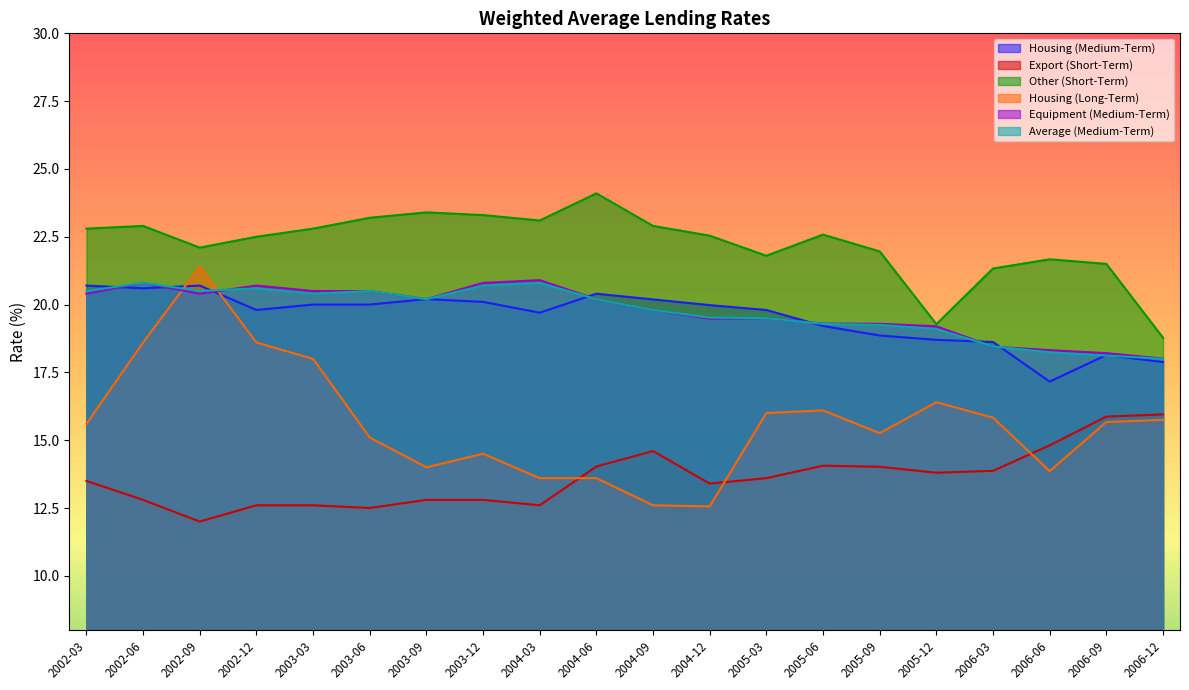

Rank the categories by Average (Medium-Term) value from highest to lowest.

2002-06, 2004-03, 2003-12, 2002-12, 2002-03, 2002-09, 2003-06, 2003-03, 2003-09, 2004-06, 2004-09, 2004-12, 2005-03, 2005-06, 2005-09, 2005-12, 2006-03, 2006-06, 2006-09, 2006-12